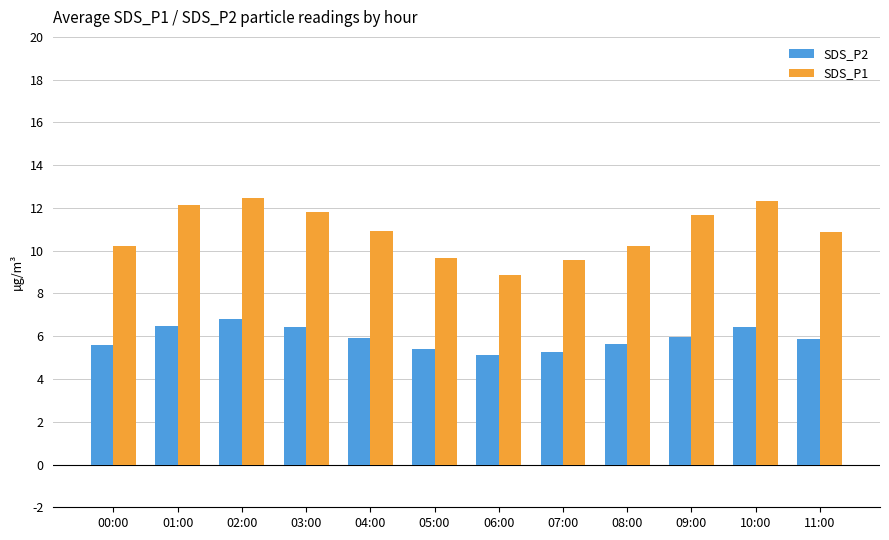

What is the difference between the SDS_P2 values at 05:00 and 01:00?

1.0